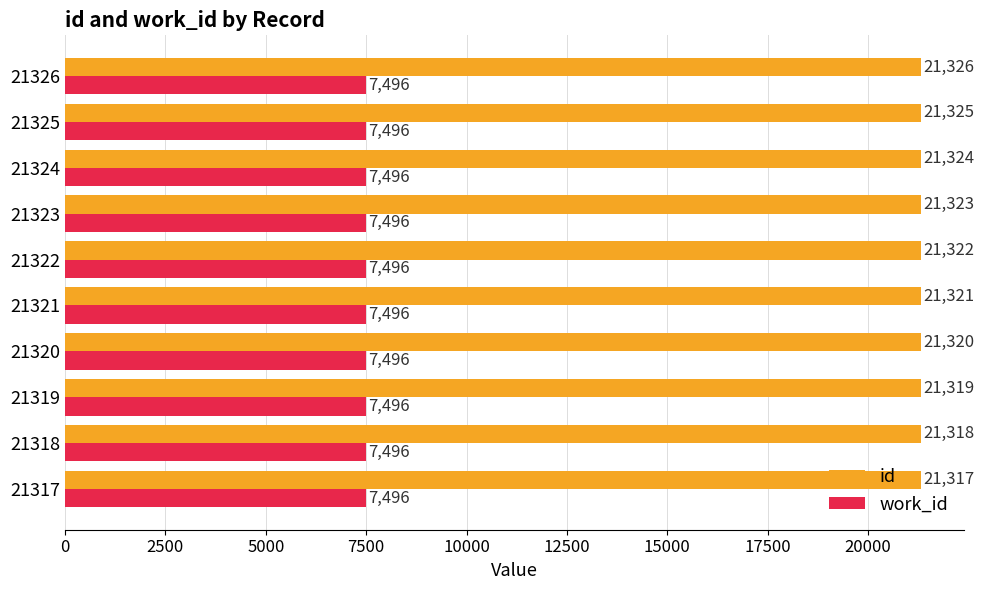

At how many categories does at least one series exceed 8074?

10